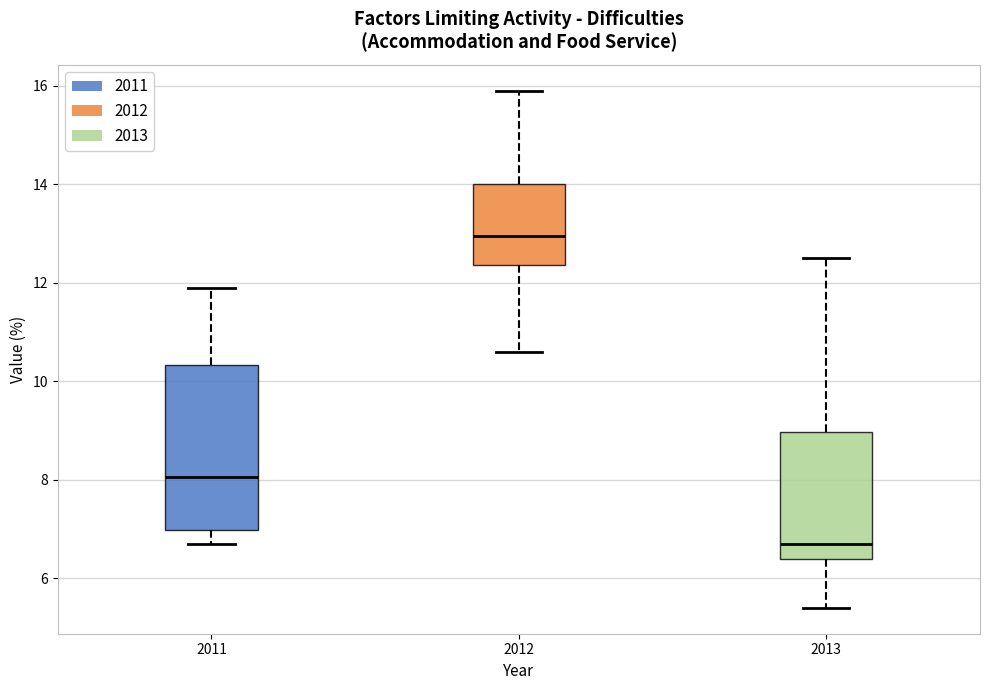

Which box is the tallest, from its lower edge to its upper edge?

2011